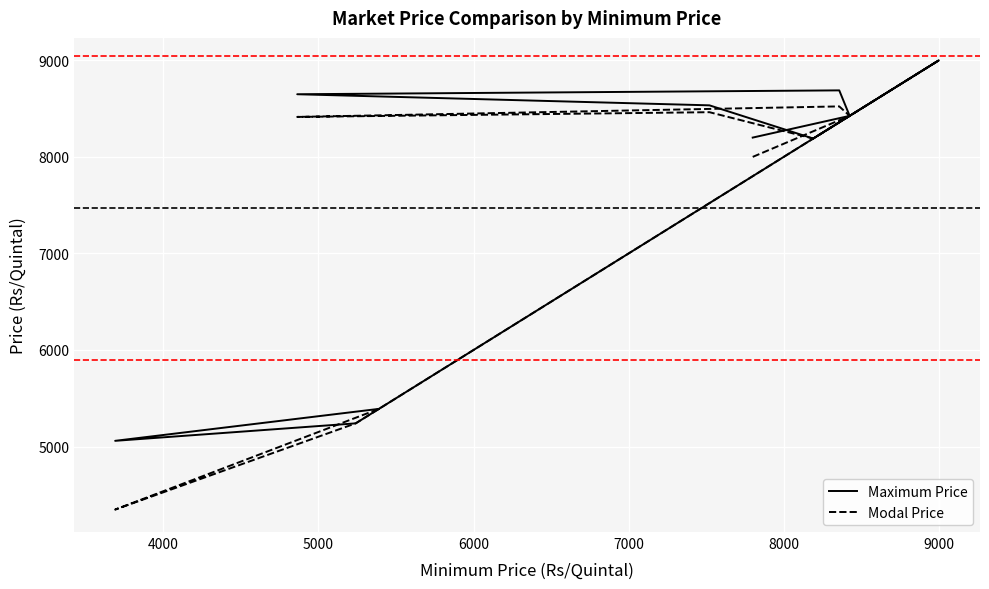

Where does the Maximum Price series first go above 8425?

5000